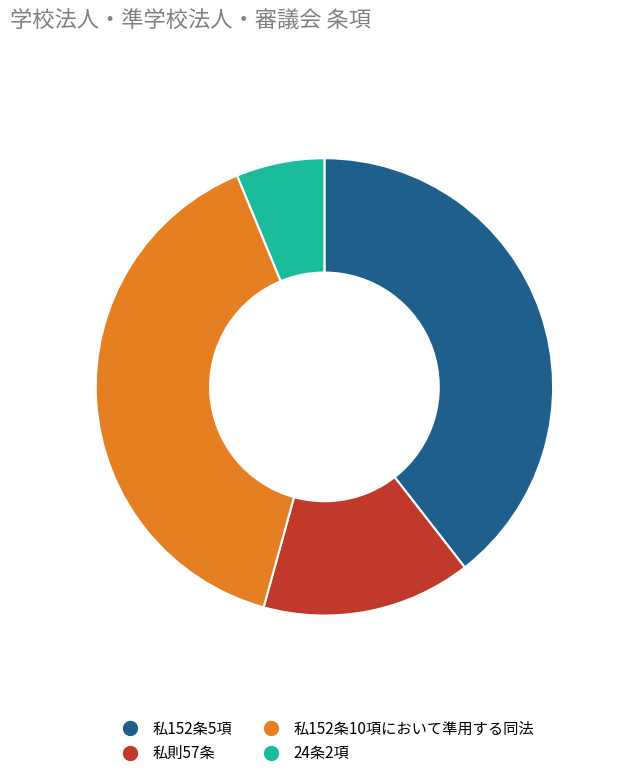

What is the smallest slice in the pie chart?

24条2項